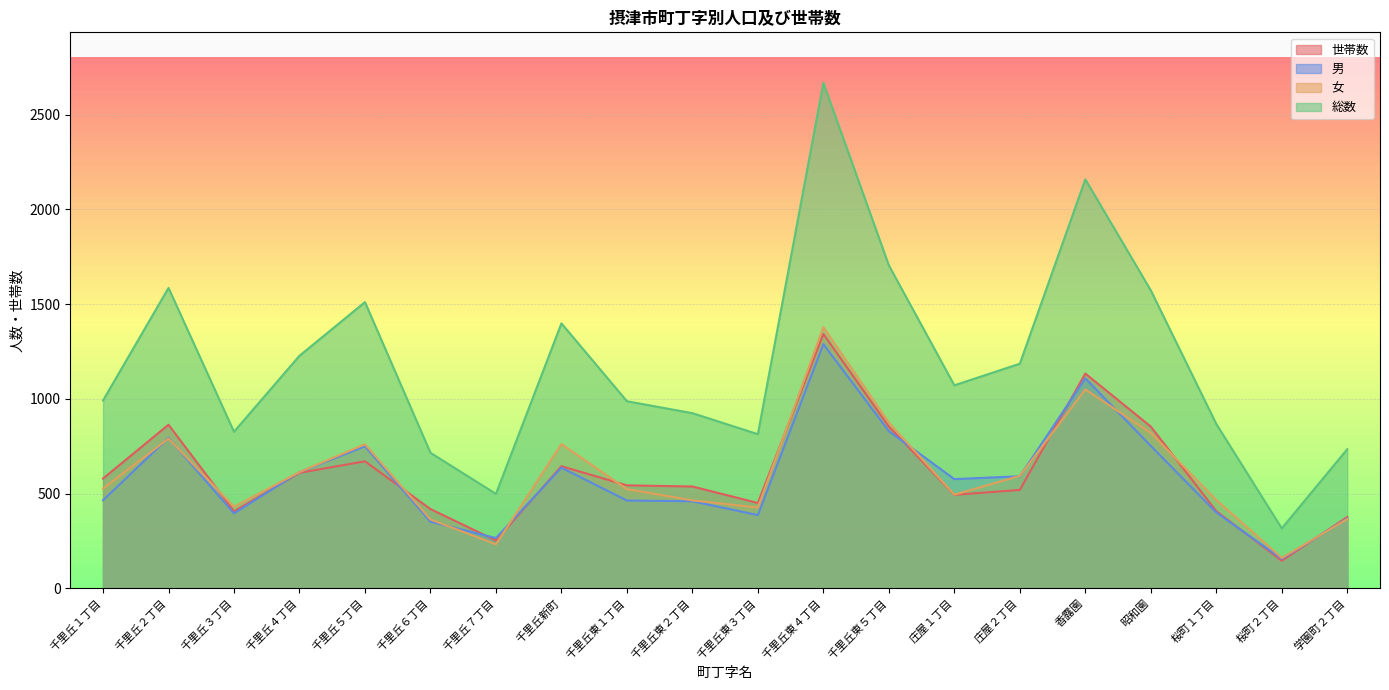

Reading left to right, what are all the values shown in this chart?

世帯数: 千里丘１丁目=580	千里丘２丁目=864	千里丘３丁目=407	千里丘４丁目=610	千里丘５丁目=671	千里丘６丁目=419	千里丘７丁目=253	千里丘新町=645	千里丘東１丁目=544	千里丘東２丁目=538	千里丘東３丁目=451	千里丘東４丁目=1343	千里丘東５丁目=854	庄屋１丁目=494	庄屋２丁目=520	香露園=1134	昭和園=854	桜町１丁目=408	桜町２丁目=146	学園町２丁目=377
男: 千里丘１丁目=465	千里丘２丁目=795	千里丘３丁目=396	千里丘４丁目=614	千里丘５丁目=750	千里丘６丁目=352	千里丘７丁目=266	千里丘新町=637	千里丘東１丁目=464	千里丘東２丁目=460	千里丘東３丁目=387	千里丘東４丁目=1289	千里丘東５丁目=830	庄屋１丁目=577	庄屋２丁目=592	香露園=1109	昭和園=752	桜町１丁目=401	桜町２丁目=156	学園町２丁目=369
女: 千里丘１丁目=527	千里丘２丁目=791	千里丘３丁目=431	千里丘４丁目=614	千里丘５丁目=761	千里丘６丁目=364	千里丘７丁目=233	千里丘新町=762	千里丘東１丁目=524	千里丘東２丁目=465	千里丘東３丁目=427	千里丘東４丁目=1379	千里丘東５丁目=875	庄屋１丁目=495	庄屋２丁目=594	香露園=1050	昭和園=821	桜町１丁目=467	桜町２丁目=161	学園町２丁目=366
総数: 千里丘１丁目=992	千里丘２丁目=1586	千里丘３丁目=827	千里丘４丁目=1228	千里丘５丁目=1511	千里丘６丁目=716	千里丘７丁目=499	千里丘新町=1399	千里丘東１丁目=988	千里丘東２丁目=925	千里丘東３丁目=814	千里丘東４丁目=2668	千里丘東５丁目=1705	庄屋１丁目=1072	庄屋２丁目=1186	香露園=2159	昭和園=1573	桜町１丁目=868	桜町２丁目=317	学園町２丁目=735